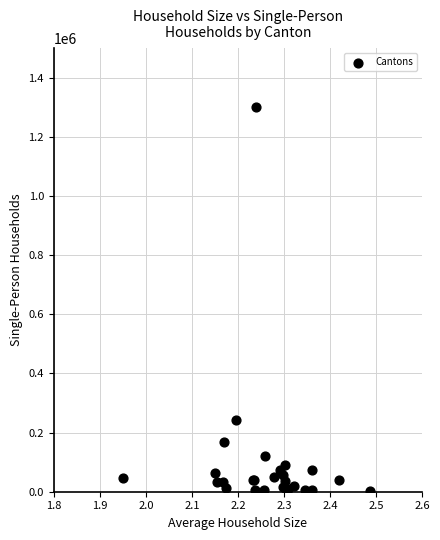

What Y value in the scatter plot is closest to 651036?

241174